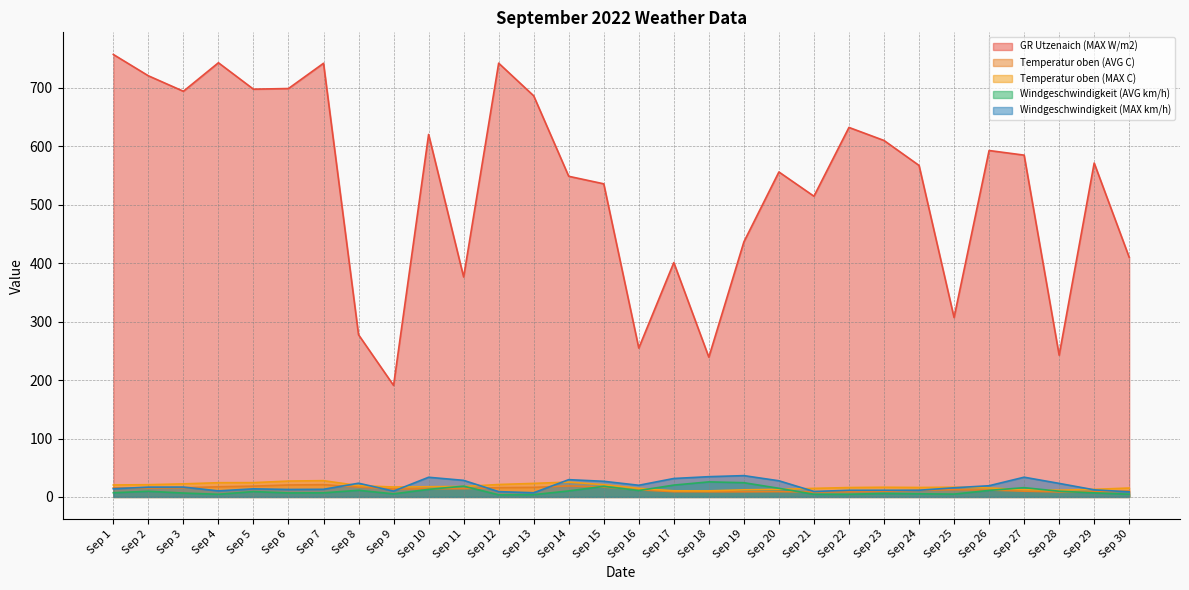

True or false: Windgeschwindigkeit (AVG km/h) and Windgeschwindigkeit (MAX km/h) intersect in this chart.

False